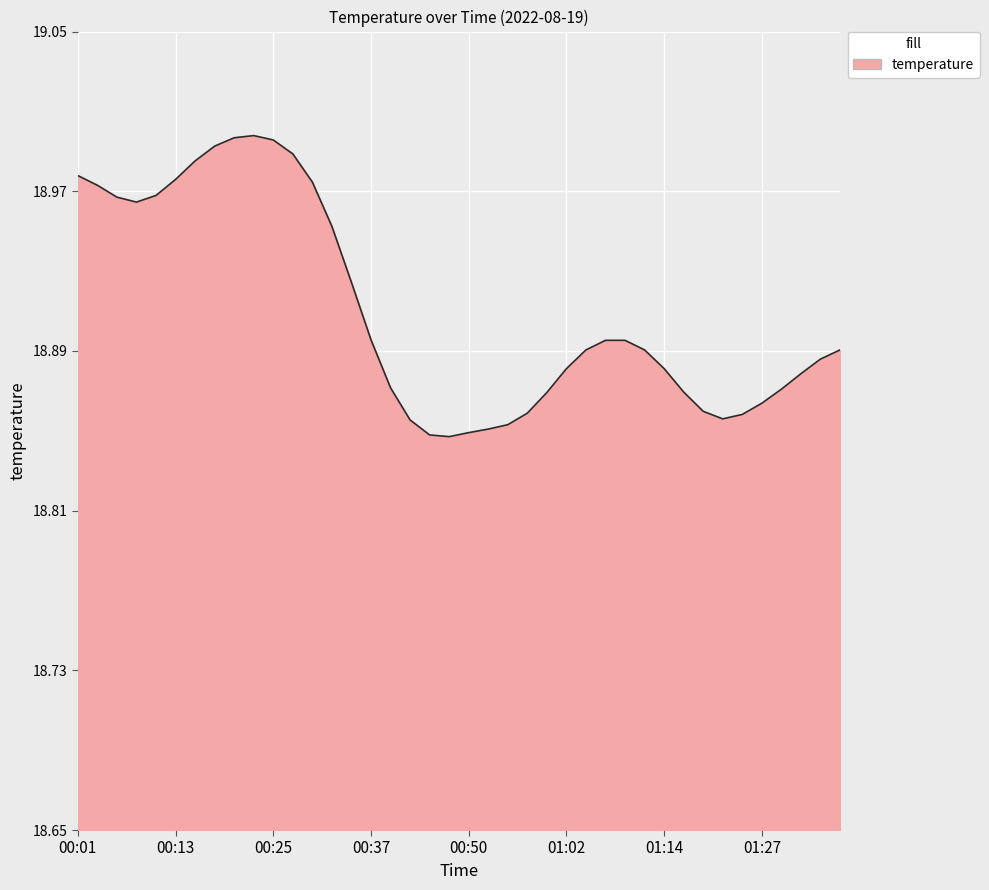

True or false: the data shows 27.1 at 01:02.

False